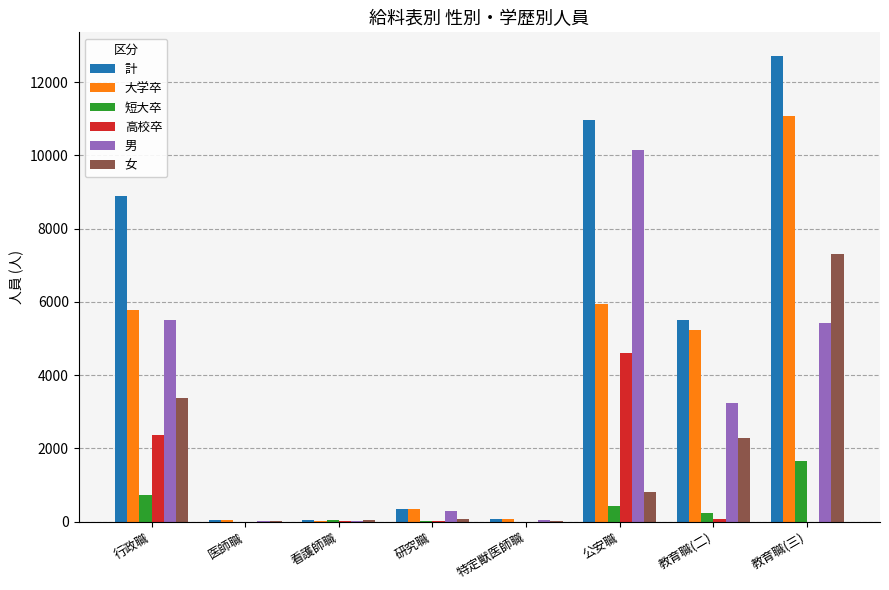

Is it true that 短大卒 equals 1049 at 医師職?

False